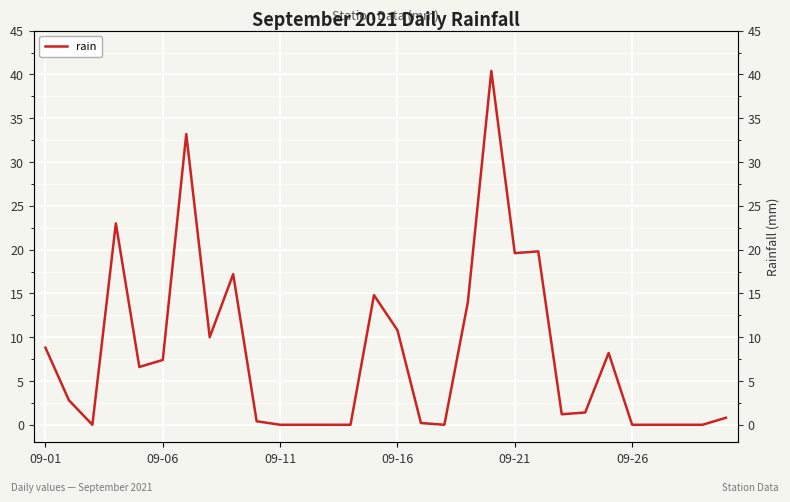

What is the sum of all values?

240.6